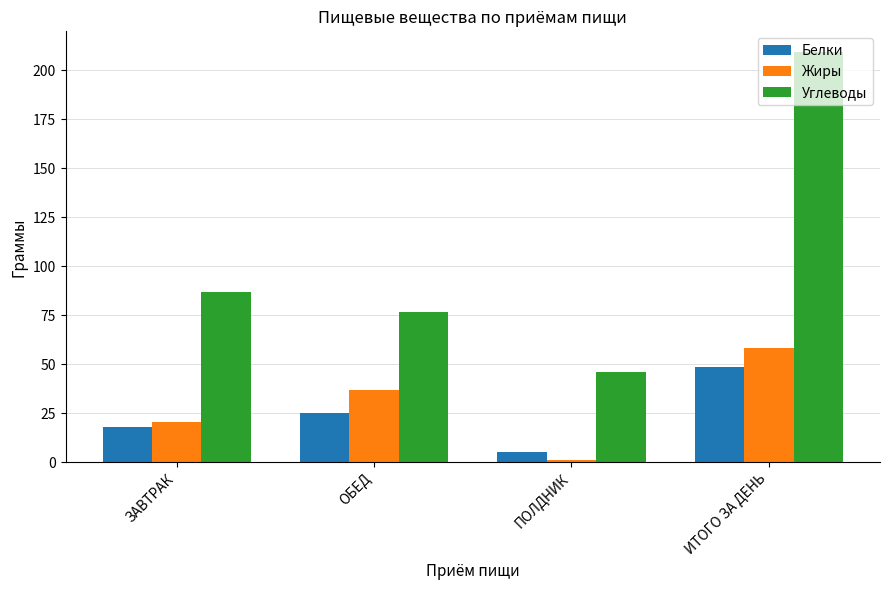

Is the value of Белки at ПОЛДНИК greater than the value of Жиры at ИТОГО ЗА ДЕНЬ?

No